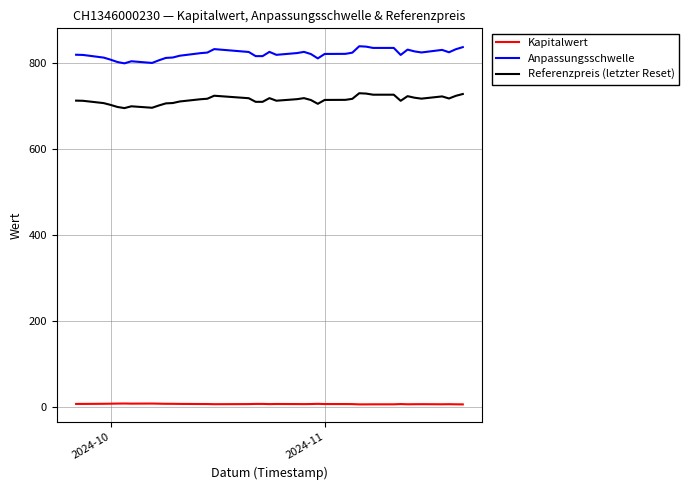

True or false: Anpassungsschwelle has more than 2 interior local peaks.

True